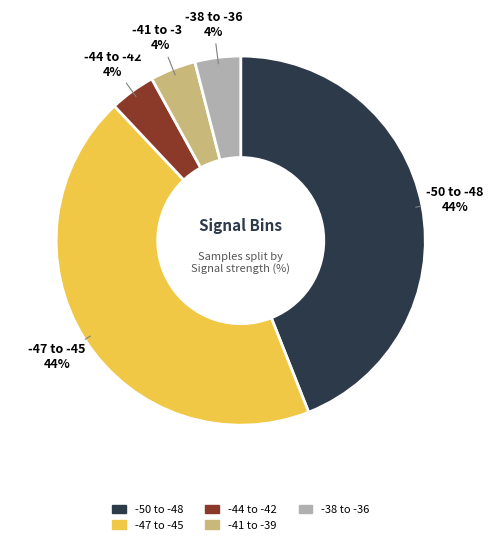

Does any single category account for the majority?

No